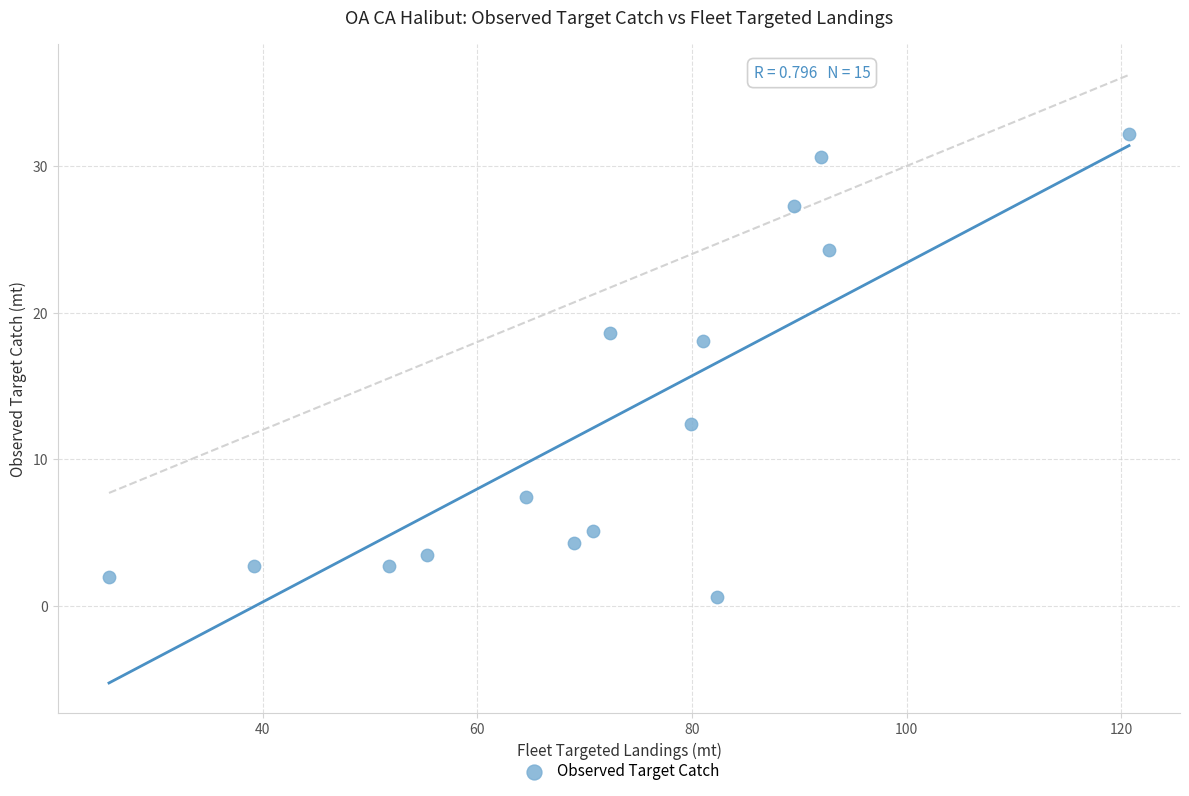

What Y value in the scatter plot is closest to 16?

18.1